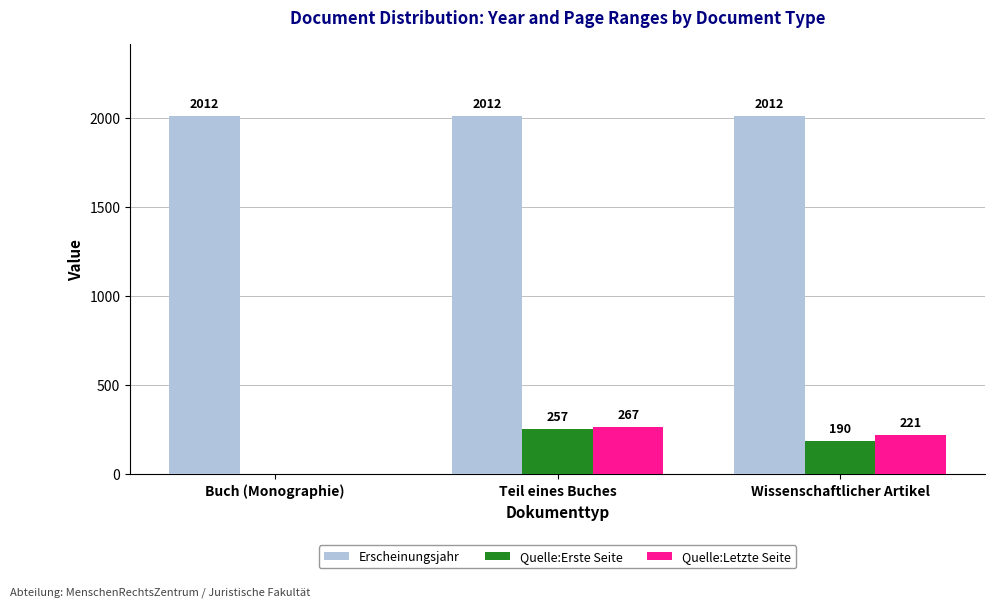

Reading left to right, extract all data points from this chart.

Erscheinungsjahr: Buch (Monographie)=2012	Teil eines Buches=2012	Wissenschaftlicher Artikel=2012
Quelle:Erste Seite: Buch (Monographie)=0	Teil eines Buches=257	Wissenschaftlicher Artikel=190
Quelle:Letzte Seite: Buch (Monographie)=0	Teil eines Buches=267	Wissenschaftlicher Artikel=221